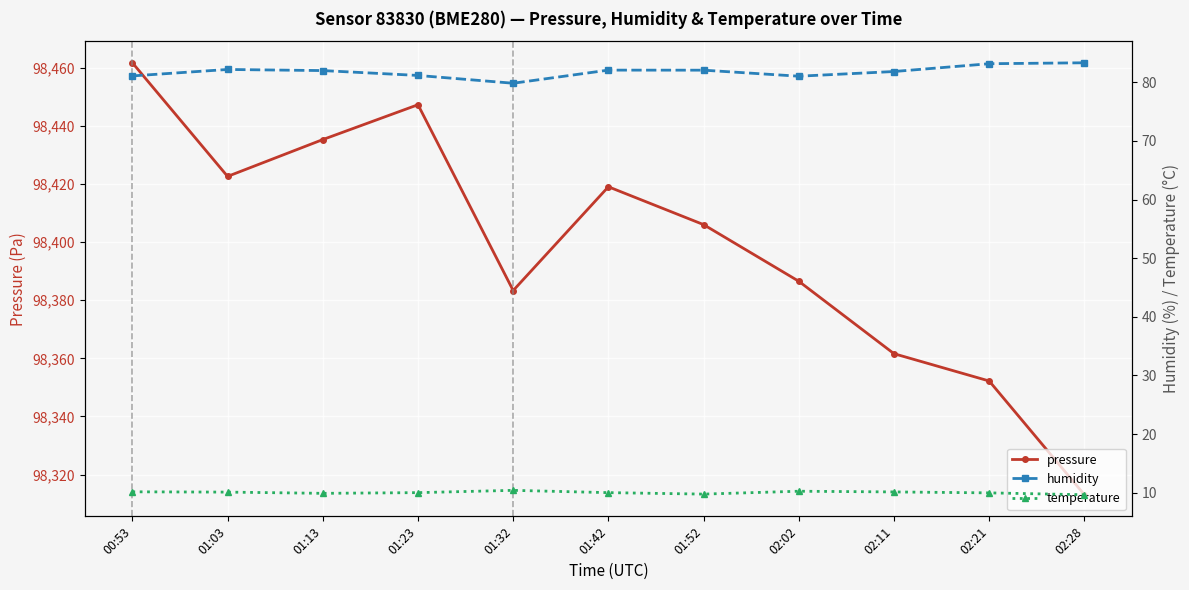

What is the value of the pressure point at the 6th from the left?

98419.1